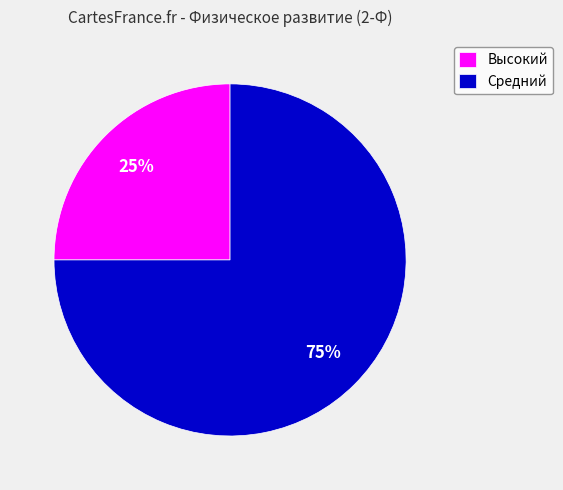

To the nearest percent, what is the difference between the largest and smallest slice percentages?

50%